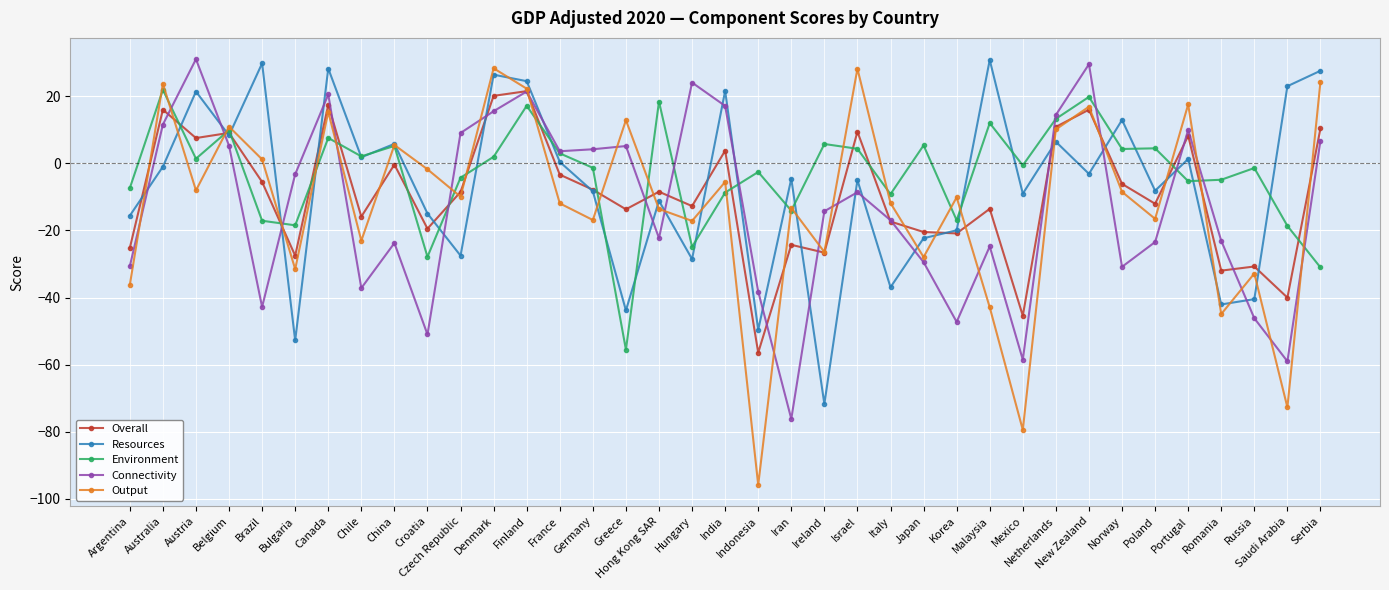

Which series has the largest range (max minus min)?

Output